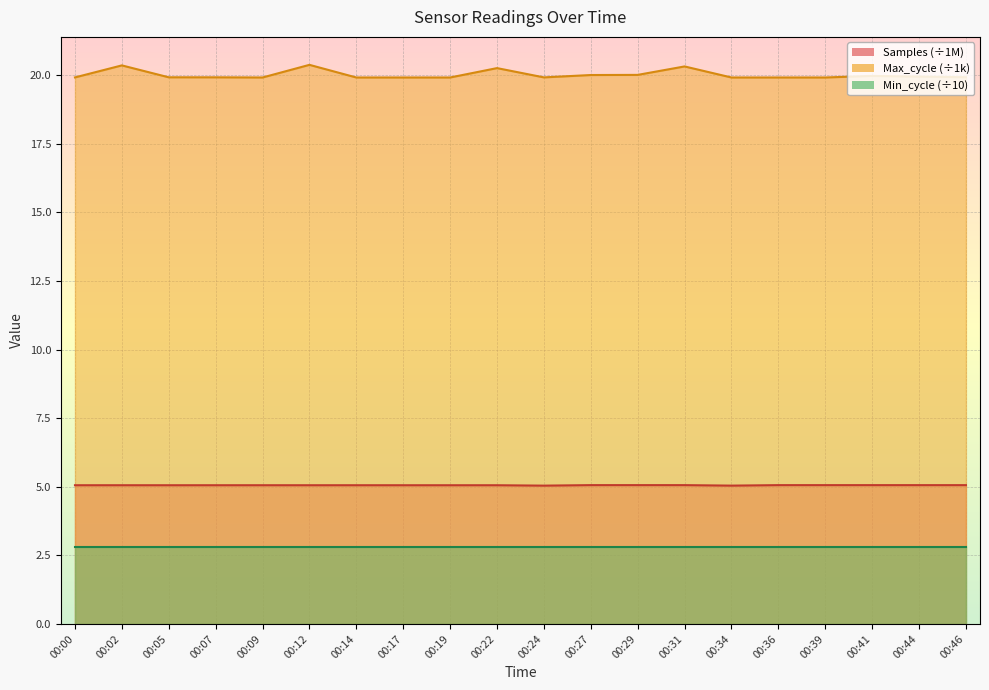

In Max_cycle, how many points are lower than both neighbors (excluding endpoints)?

2